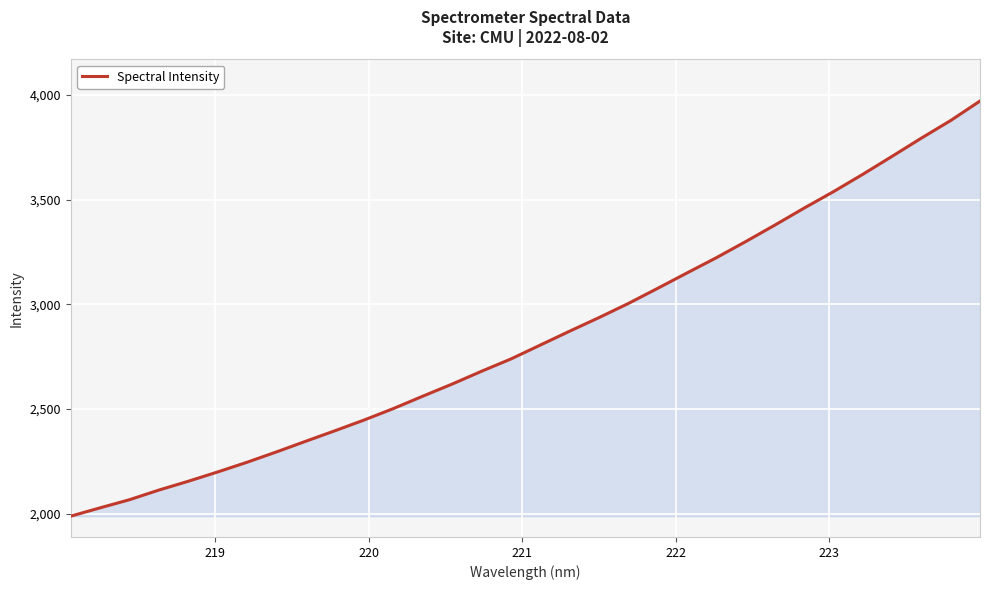

What is the maximum value shown in the chart?

3971.6